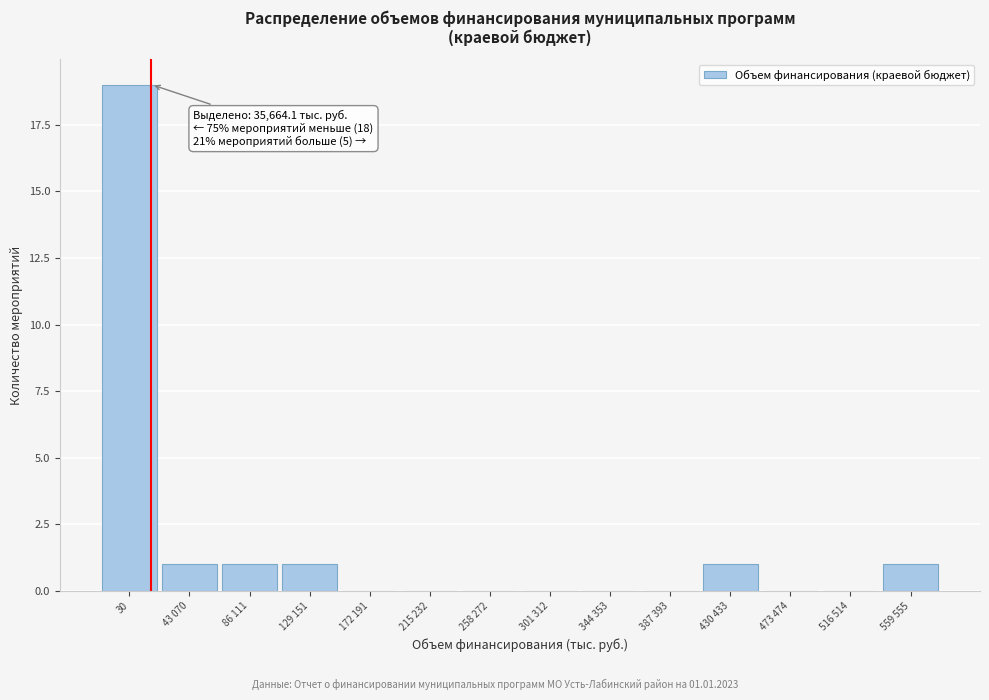

Reading right to left, list all the values displayed in this chart.

559 555=1	516 514=0	473 474=0	430 433=1	387 393=0	344 353=0	301 312=0	258 272=0	215 232=0	172 191=0	129 151=1	86 111=1	43 070=1	30=19